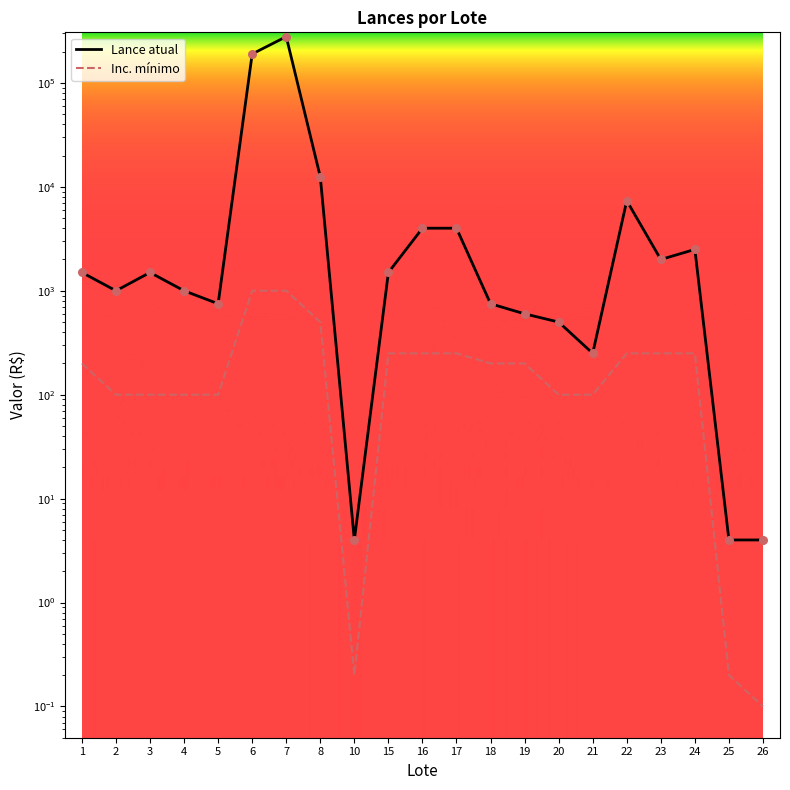

At which category is the sum across all series the highest?

7